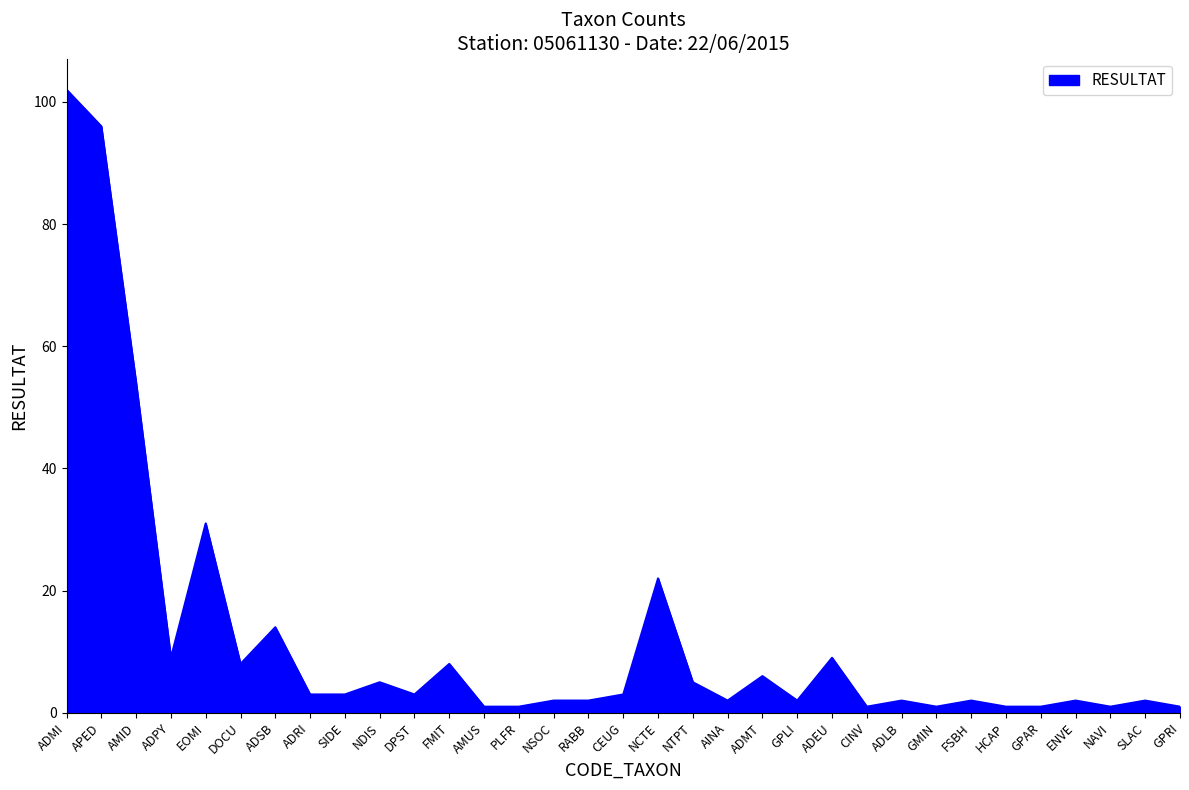

The value at ADSB is 14. True or false?

True